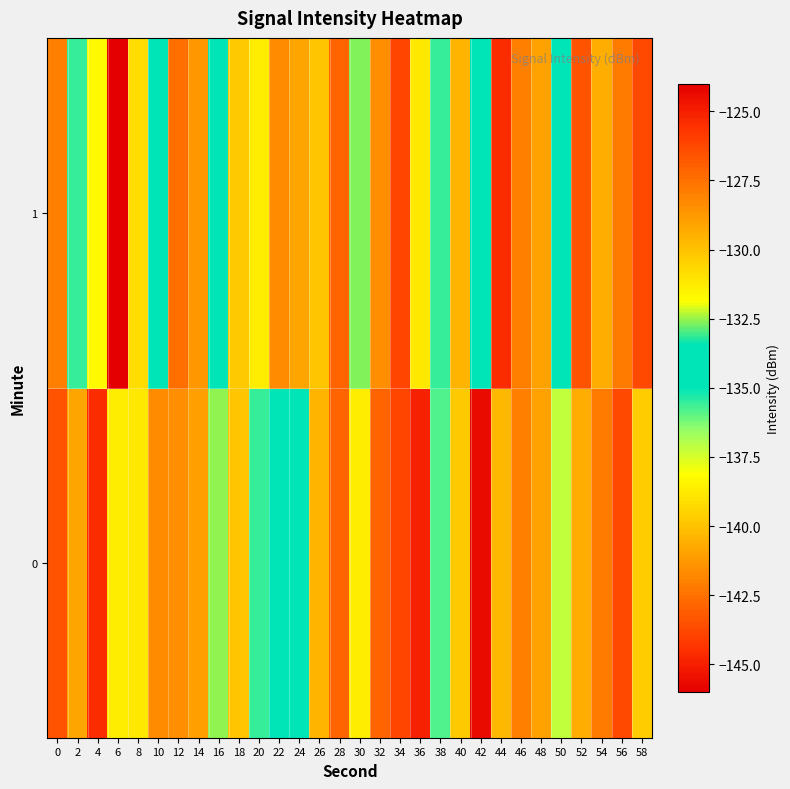

How many distinct data groups are displayed?

2